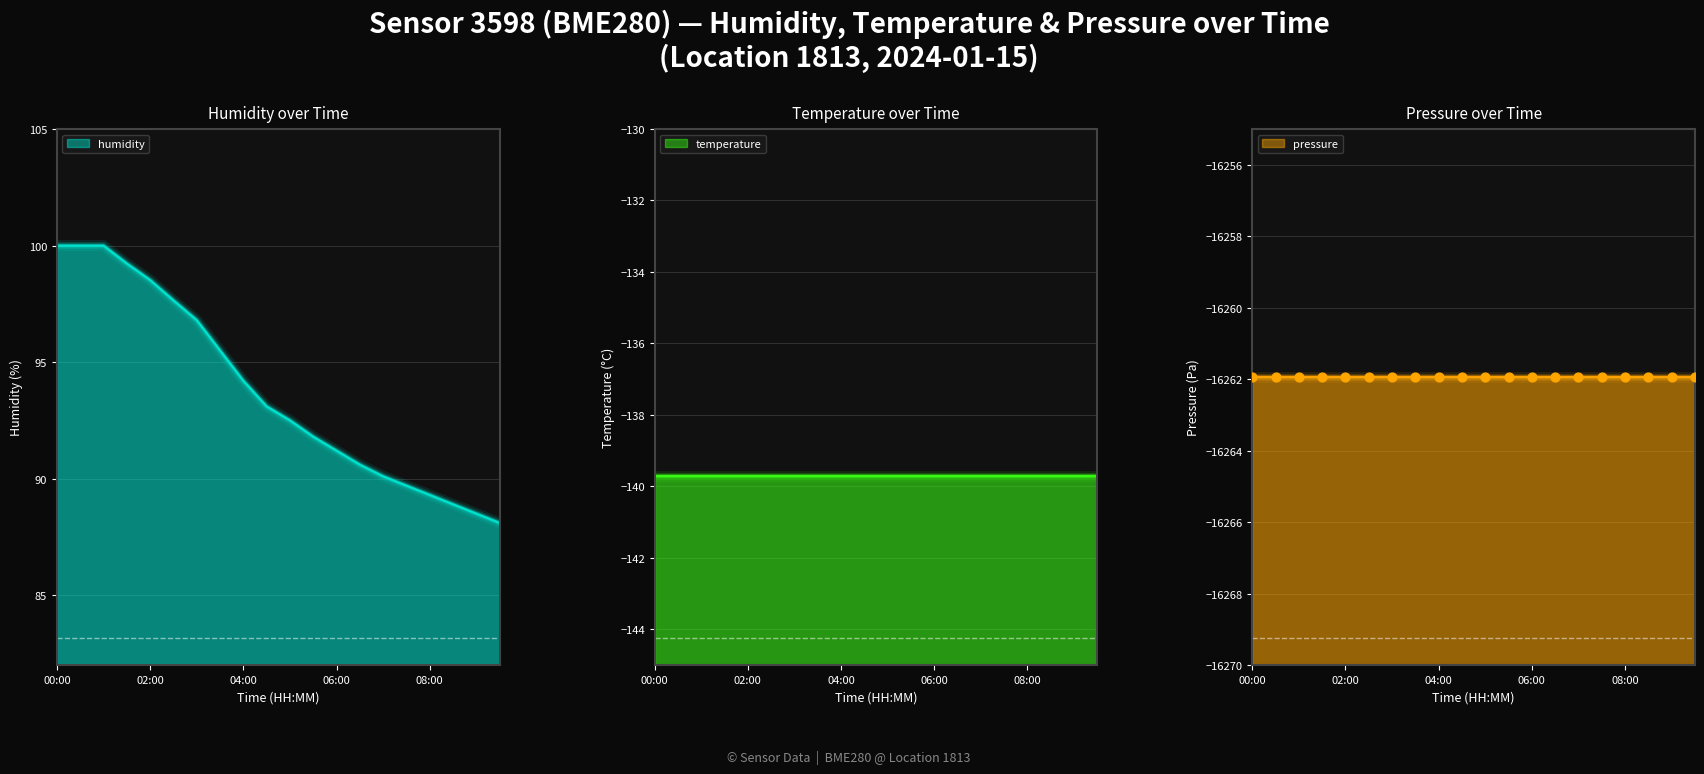

What is the total value across all series at 09:00?

-16313.1